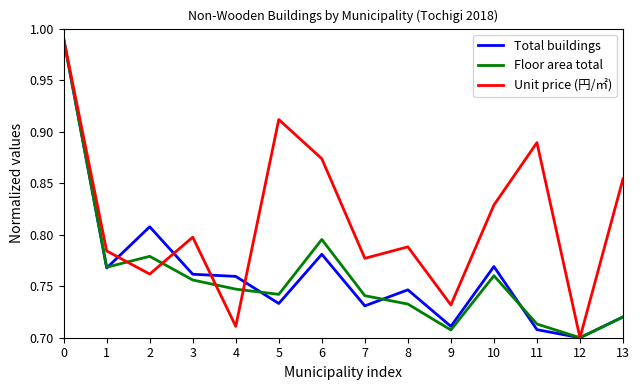

True or false: Unit price (円/㎡) and Floor area total intersect in this chart.

True